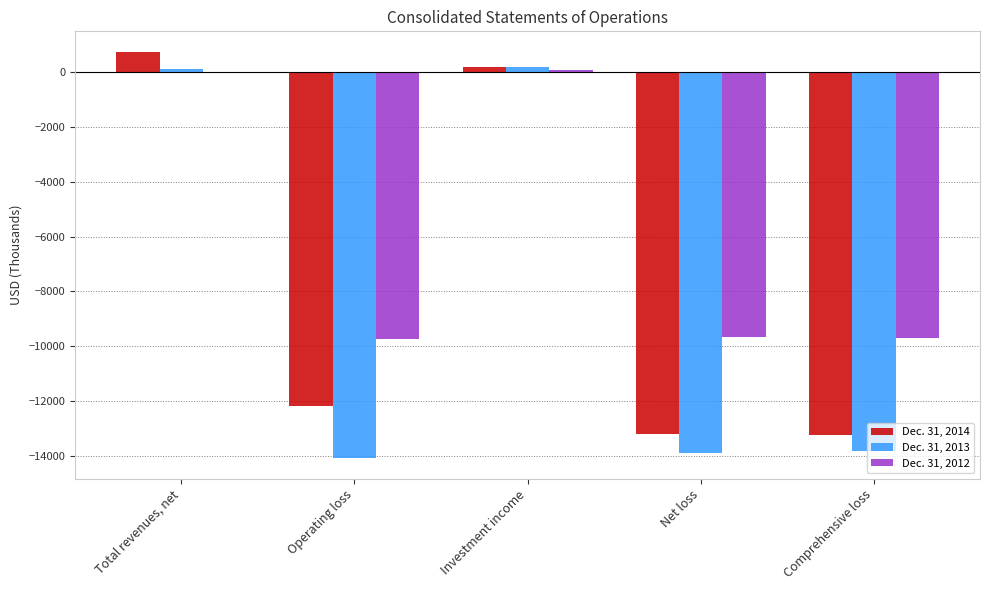

Which series has the largest total across all categories?

Dec. 31, 2012